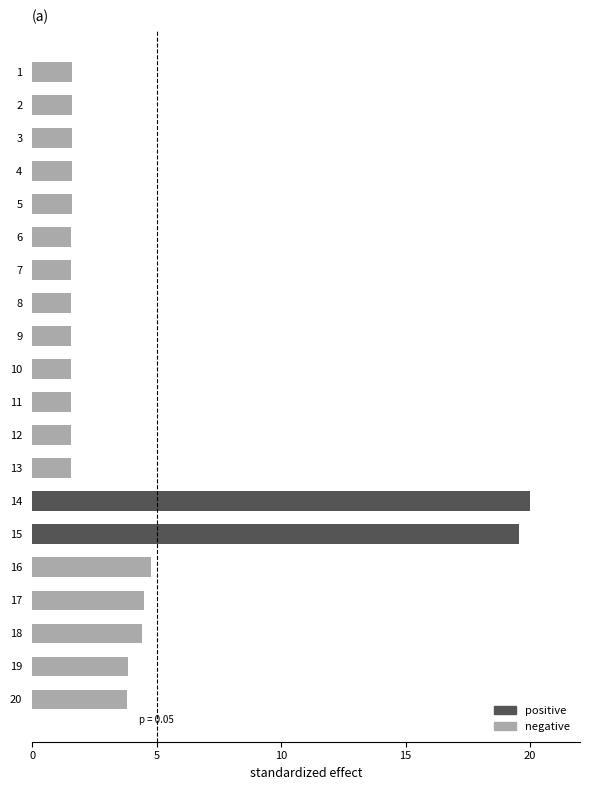

What is the greatest value displayed?

20.0